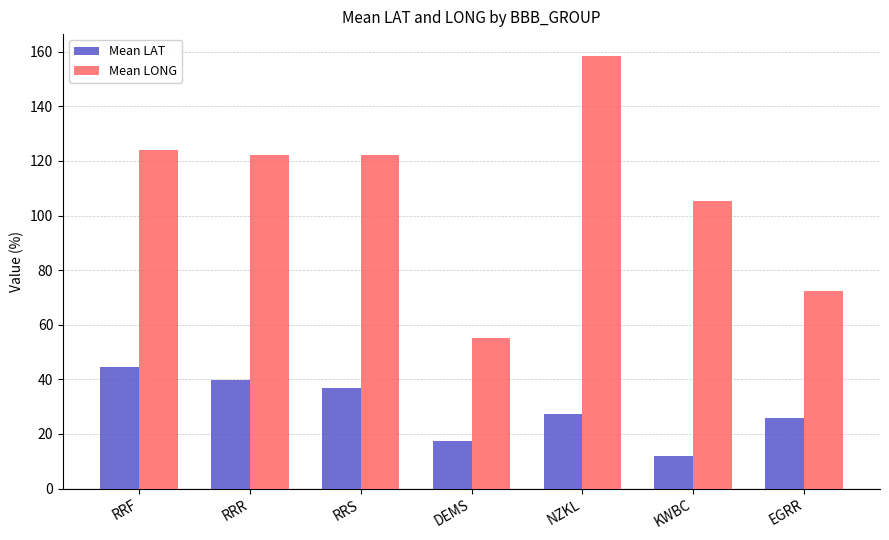

True or false: Mean LONG has a value of 158.5 at NZKL.

True